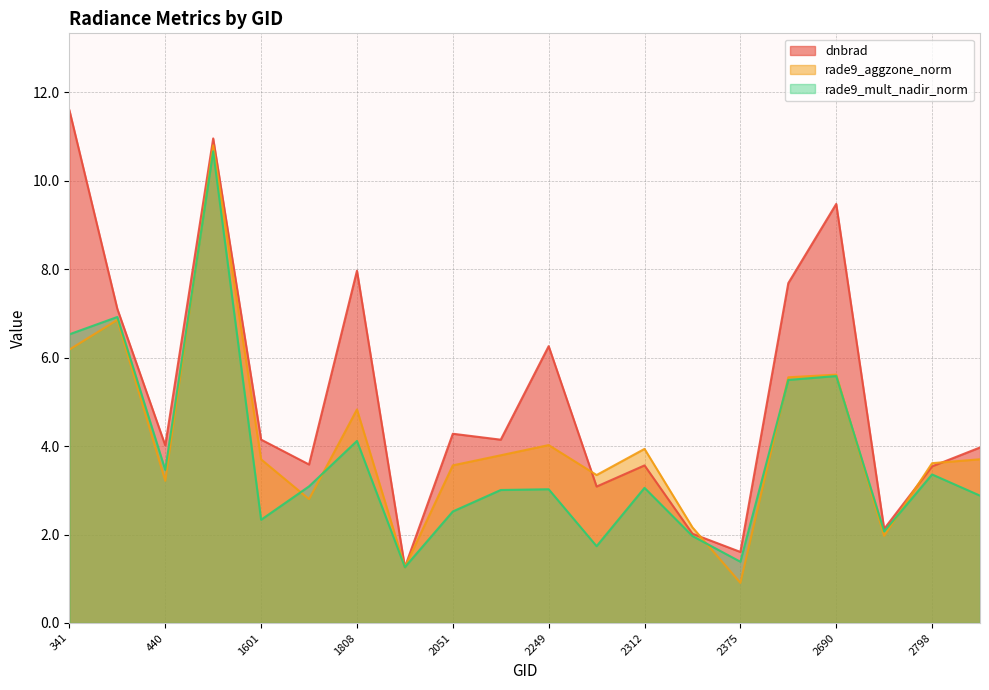

Reading right to left, extract all data points from this chart.

dnbrad: 2834=4.0	2798=3.5	2753=2.1	2690=9.5	2510=7.7	2375=1.6	2348=2.0	2312=3.6	2267=3.1	2249=6.3	2213=4.1	2051=4.3	1925=1.3	1808=8.0	1709=3.6	1601=4.1	1475=11.0	440=4.0	413=7.1	341=11.6
rade9_aggzone_norm: 2834=3.7	2798=3.6	2753=2.0	2690=5.6	2510=5.6	2375=0.9	2348=2.2	2312=3.9	2267=3.3	2249=4.0	2213=3.8	2051=3.6	1925=1.3	1808=4.8	1709=2.8	1601=3.7	1475=10.8	440=3.2	413=6.9	341=6.2
rade9_mult_nadir_norm: 2834=2.9	2798=3.4	2753=2.1	2690=5.6	2510=5.5	2375=1.4	2348=2.0	2312=3.1	2267=1.7	2249=3.0	2213=3.0	2051=2.5	1925=1.3	1808=4.1	1709=3.1	1601=2.3	1475=10.7	440=3.5	413=6.9	341=6.5